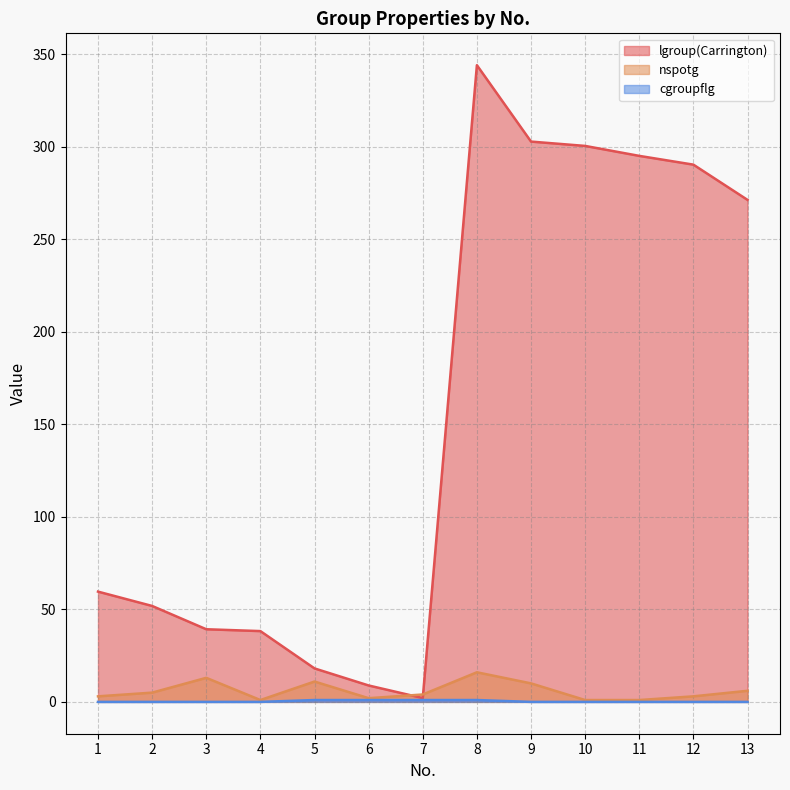

Does the chart display data point markers on the line(s)?

No